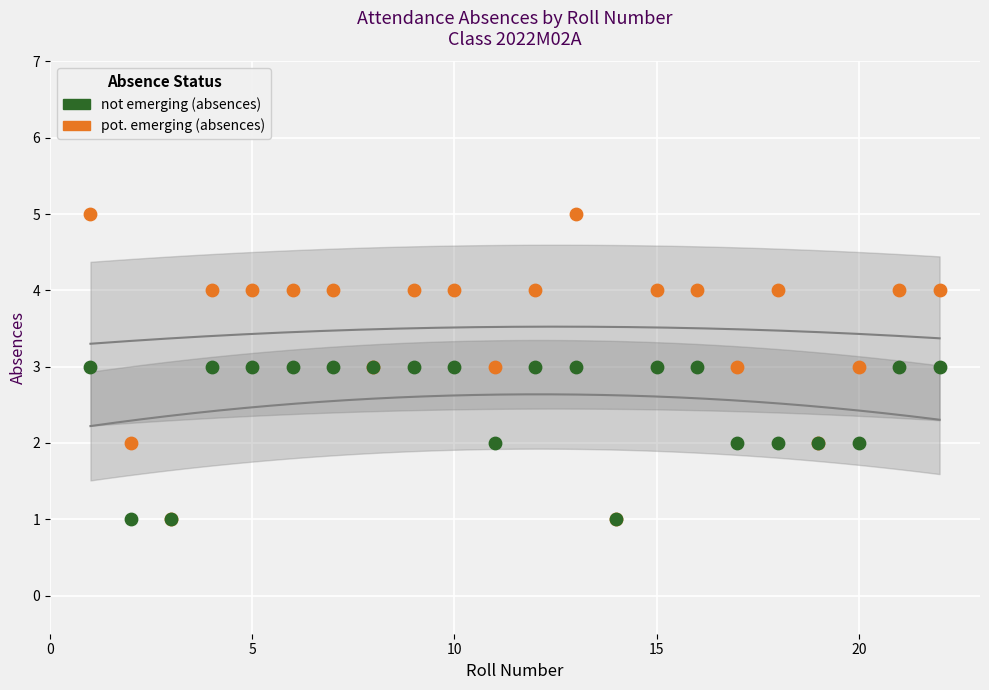

What are all the series names shown in the legend?

not emerging (absences), pot. emerging (absences)